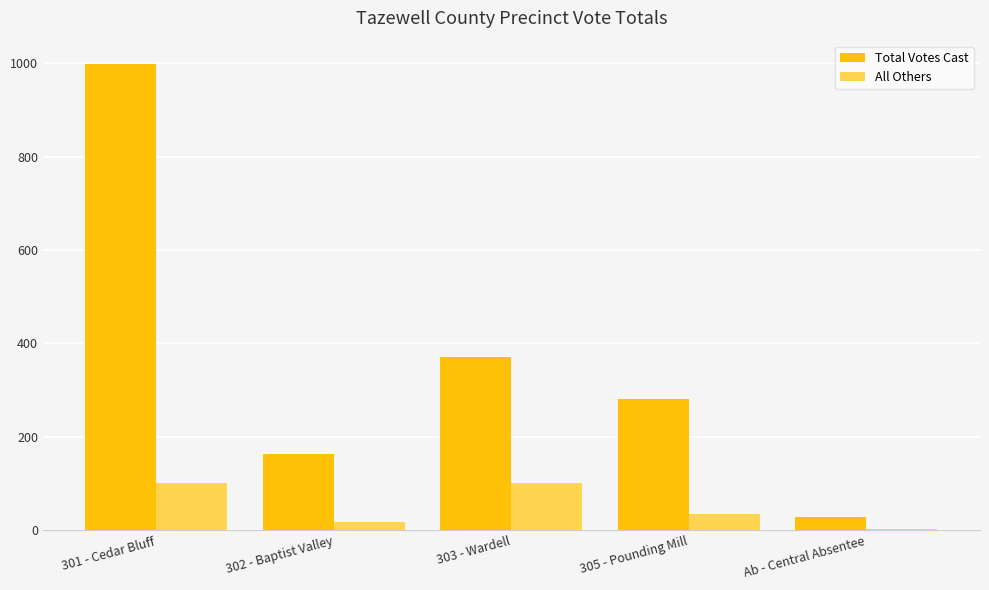

At which category is the sum across all series the highest?

301 - Cedar Bluff